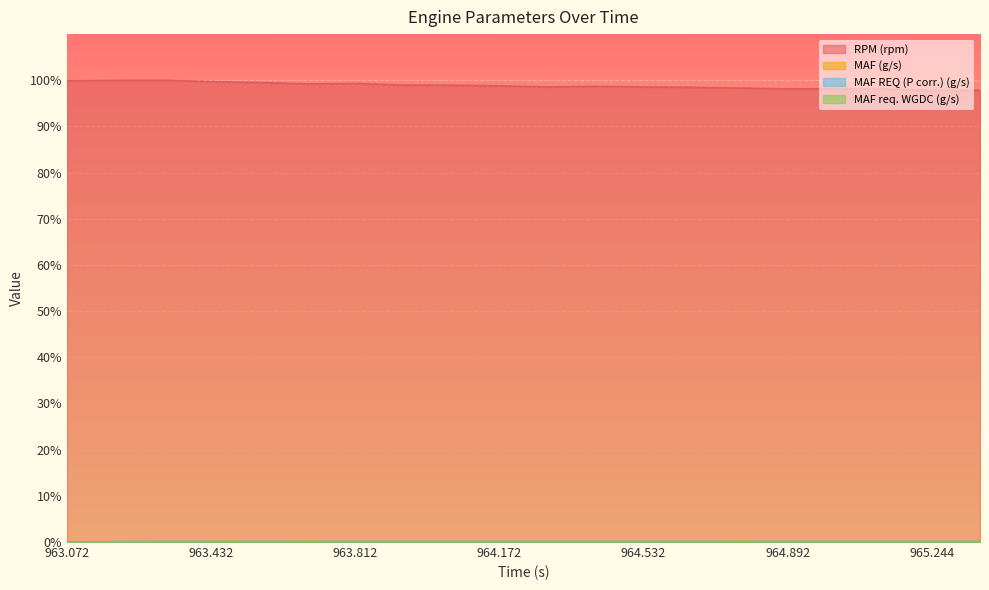

In RPM (rpm), how many points are higher than both neighbors (excluding endpoints)?

3